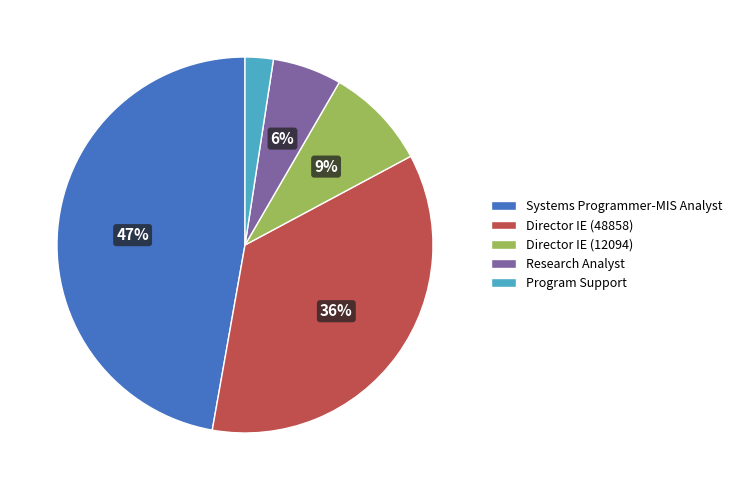

Between Program Support and Systems Programmer-MIS Analyst, which is larger?

Systems Programmer-MIS Analyst